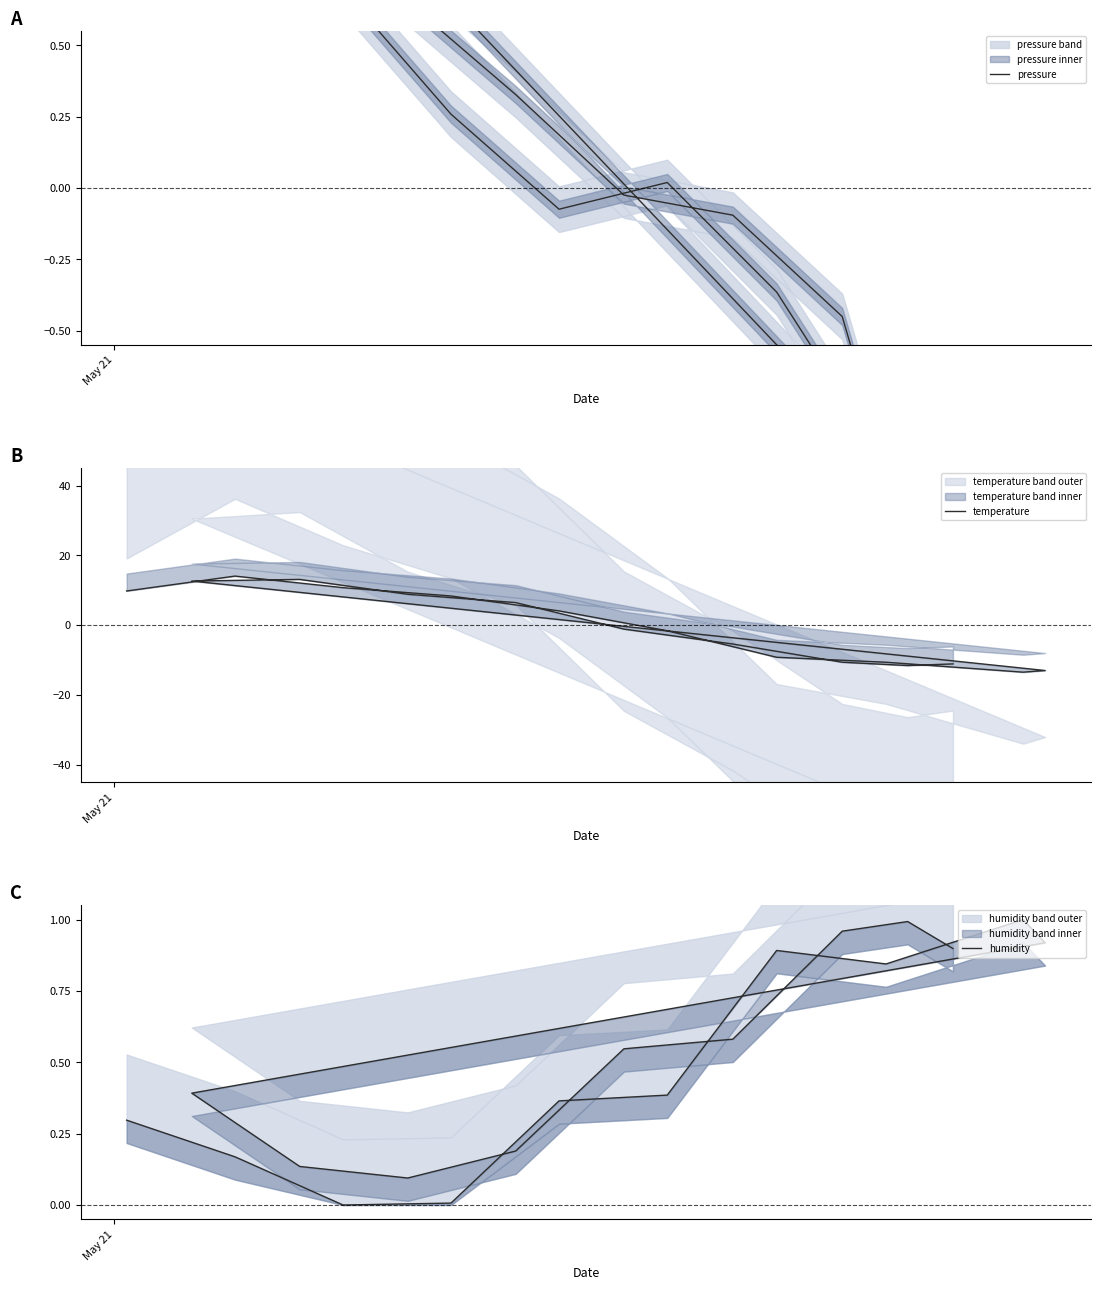

Is this an area chart (filled region under the line)?

No